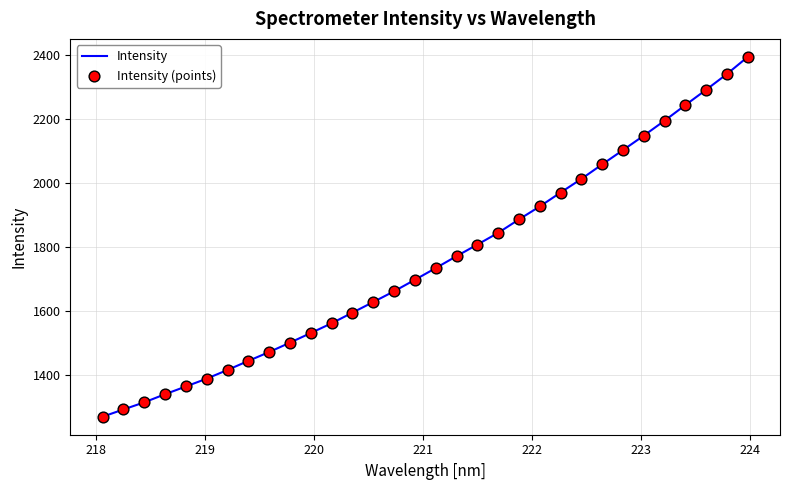

What is the difference between the maximum and minimum values?

1123.2